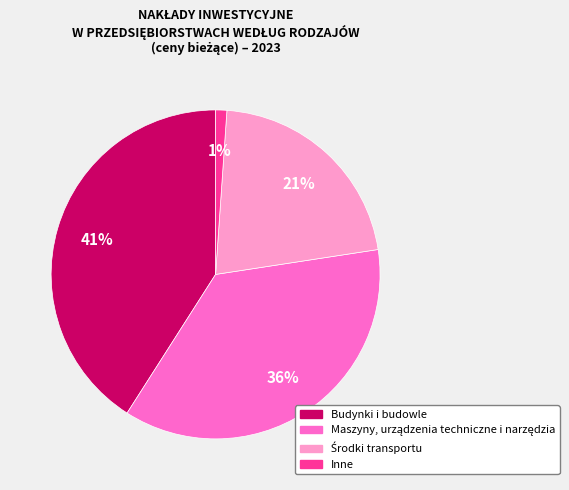

Do Inne and Budynki i budowle together represent more than half of the pie?

No